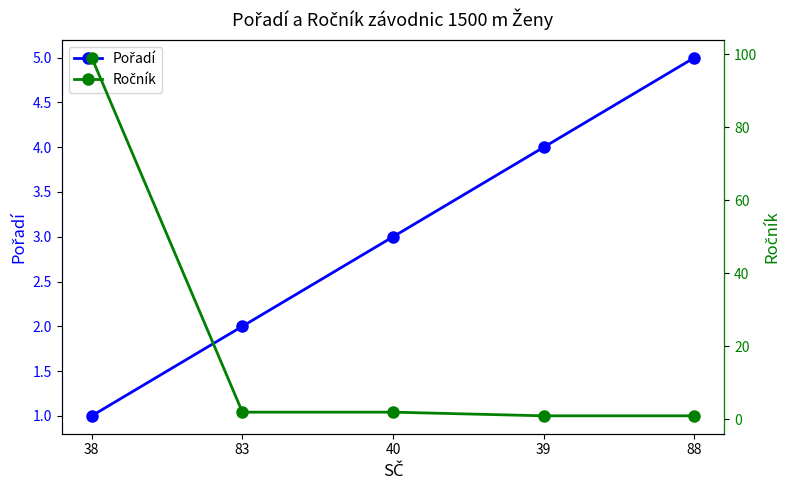

Does the chart have visible grid lines?

No